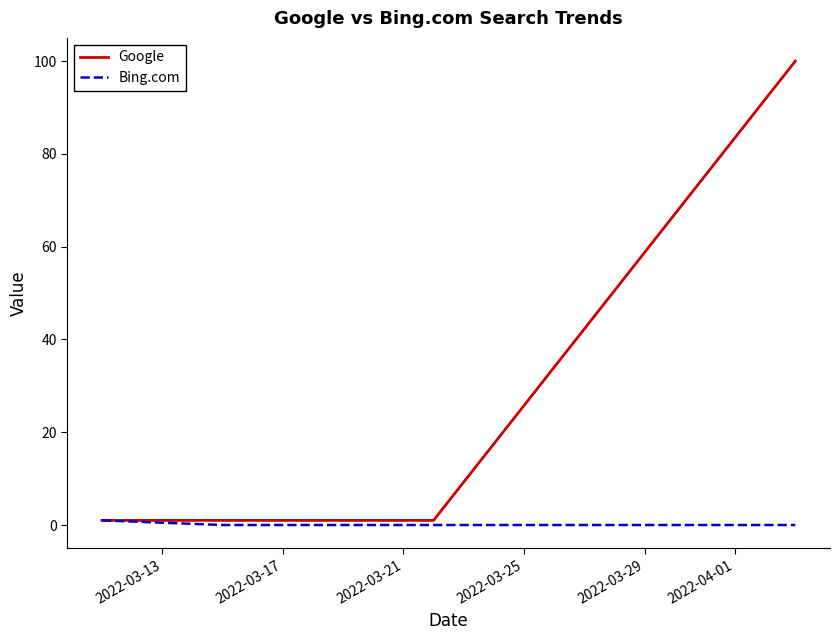

What is the maximum value for Google?

100